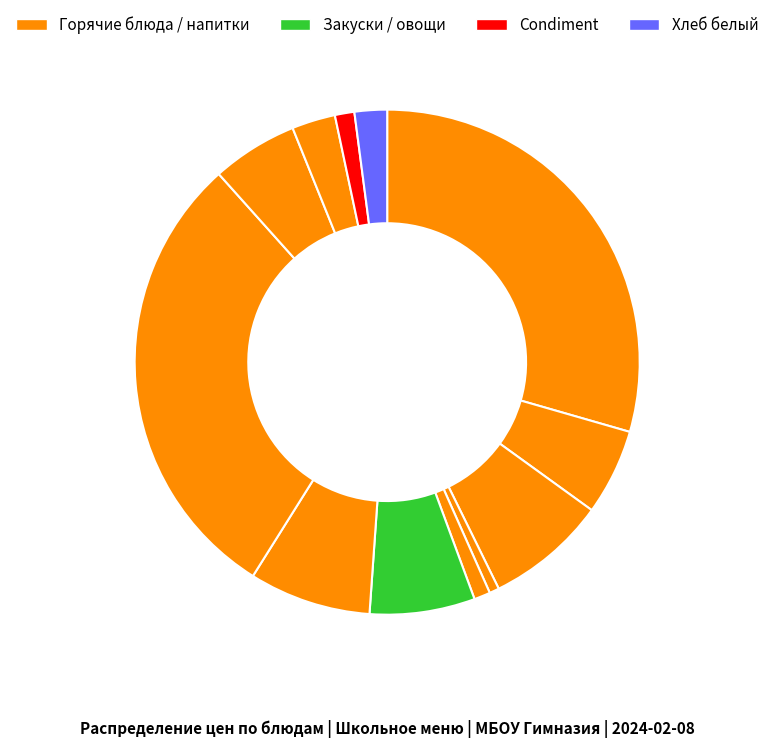

How many segments does this pie chart have?

12